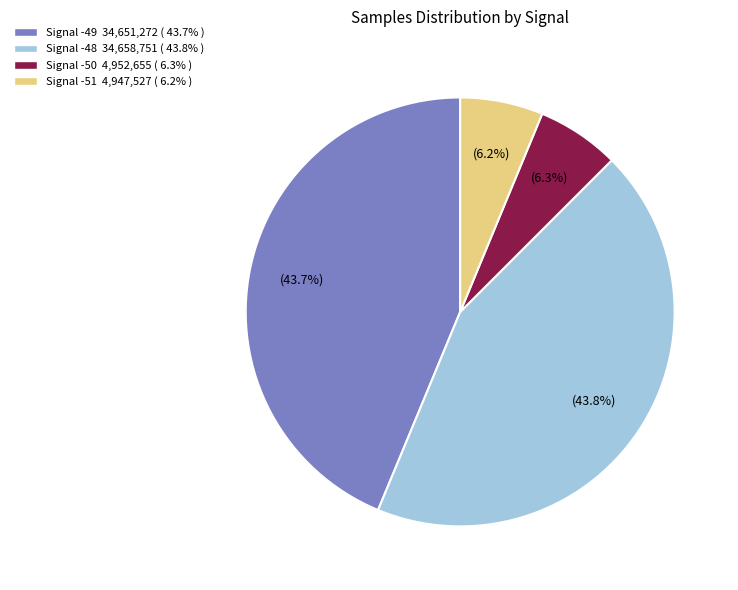

Is there a majority slice in this chart?

No